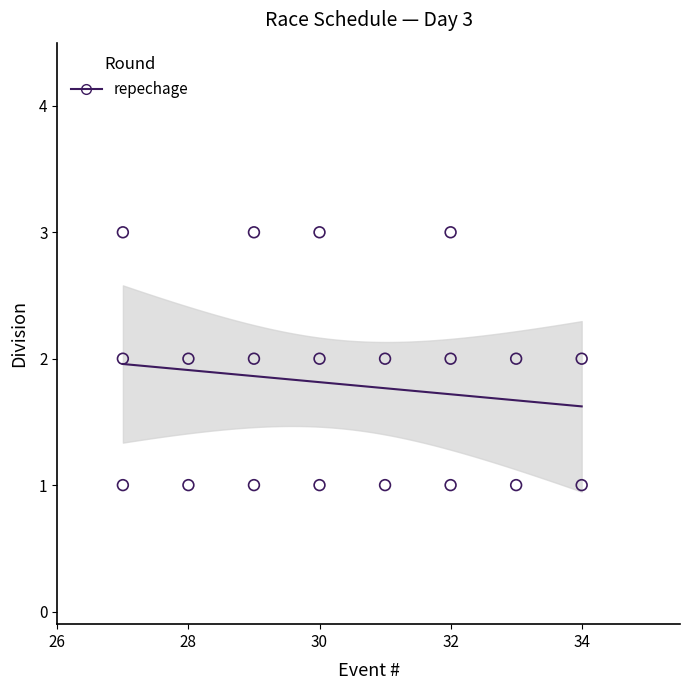

What is the range of X values (max minus min)?

7